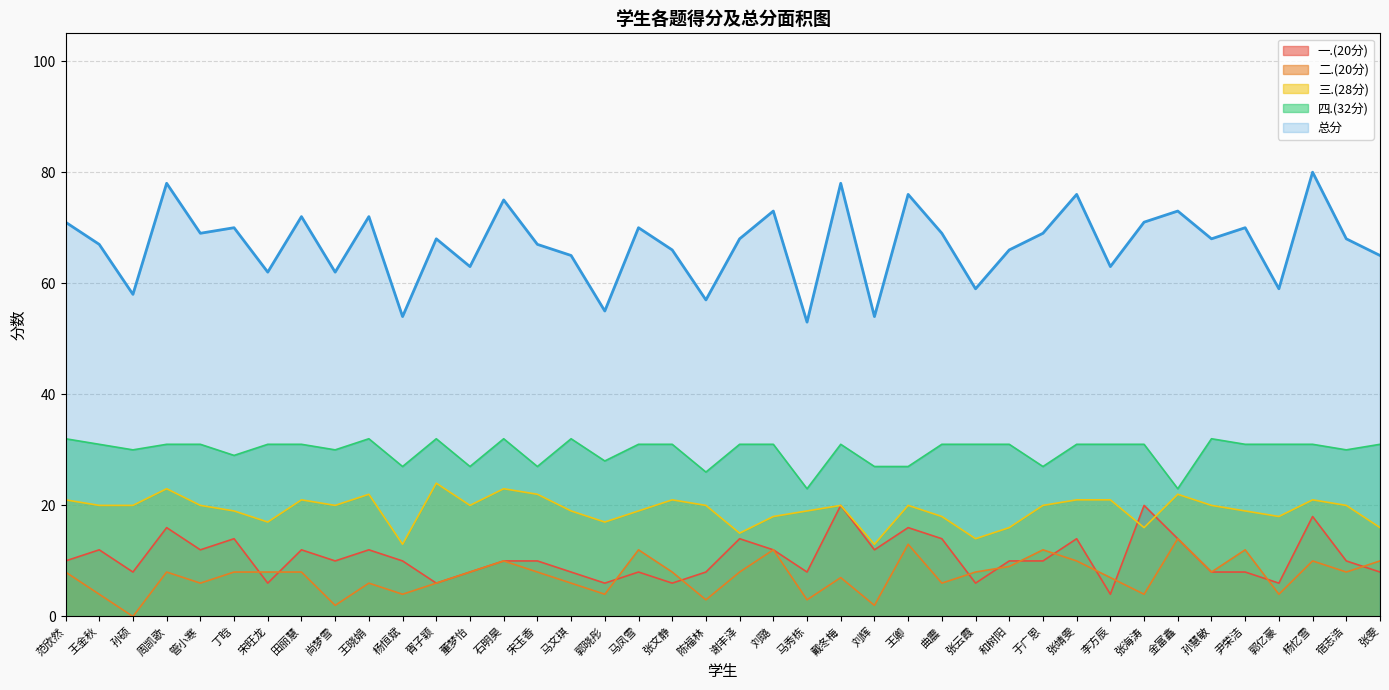

Between 周凯歌 and 尚梦雪, which series saw the biggest shift?

总分